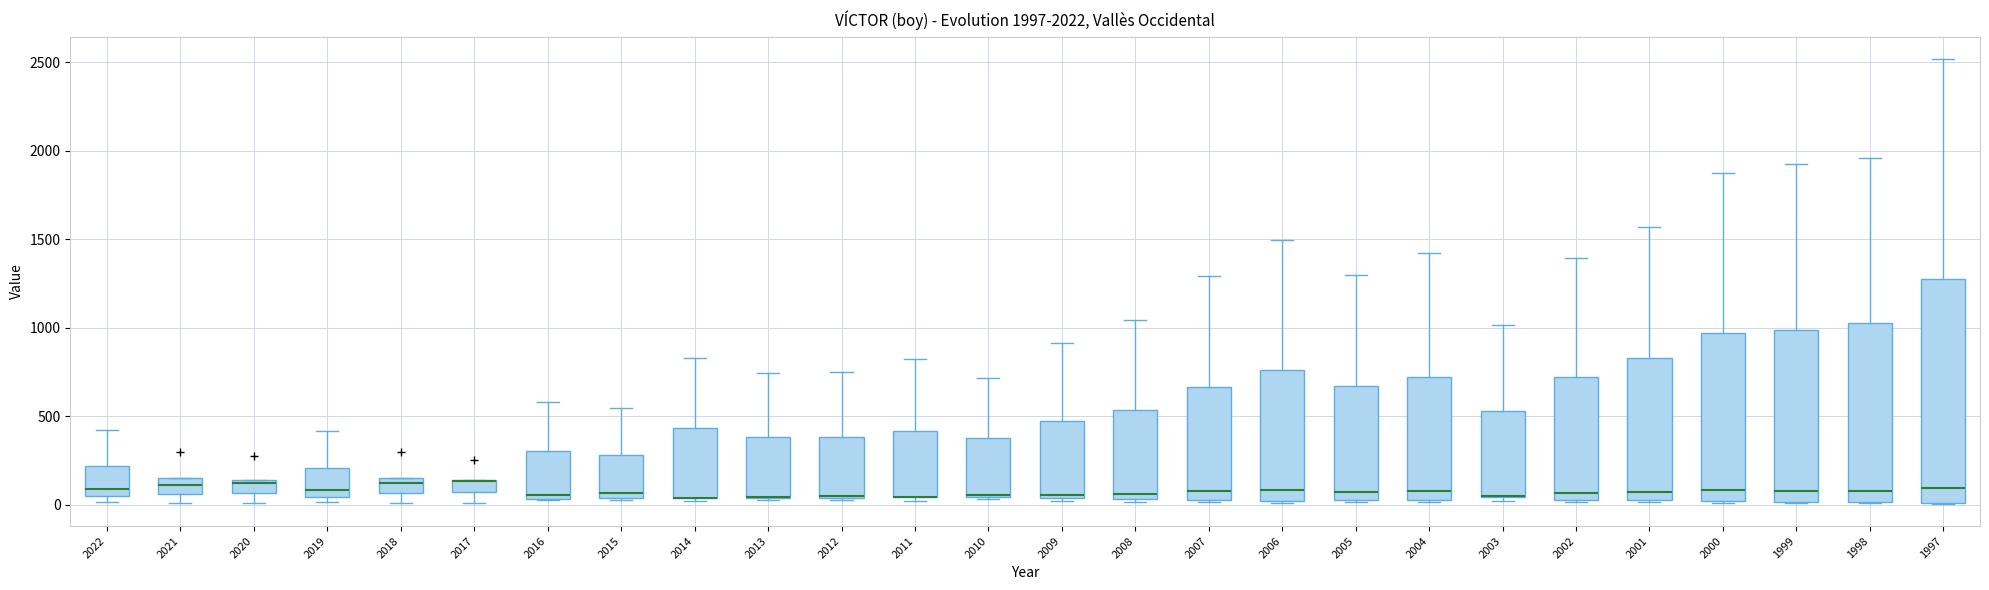

Comparing the boxes themselves (not the whiskers), which one is the tallest?

1997